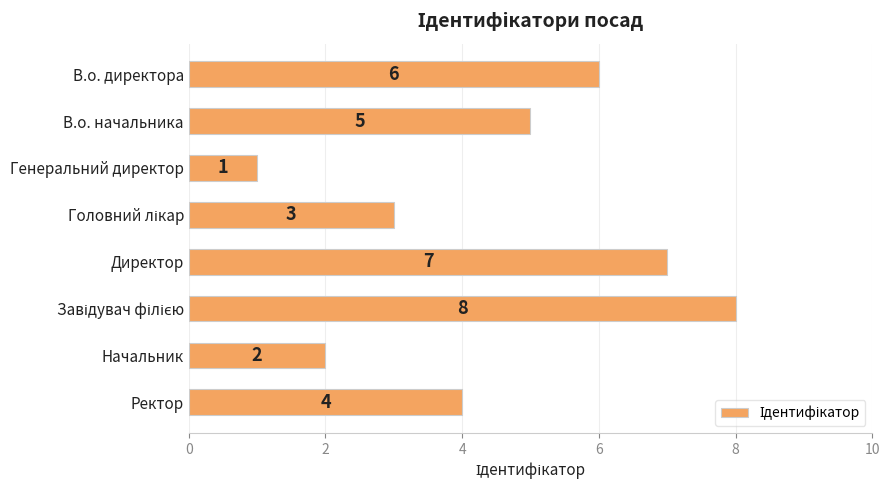

How many values are below 5?

4